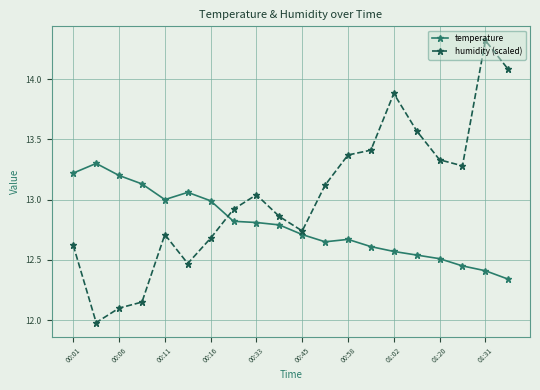

Count the number of categories in the chart.

20